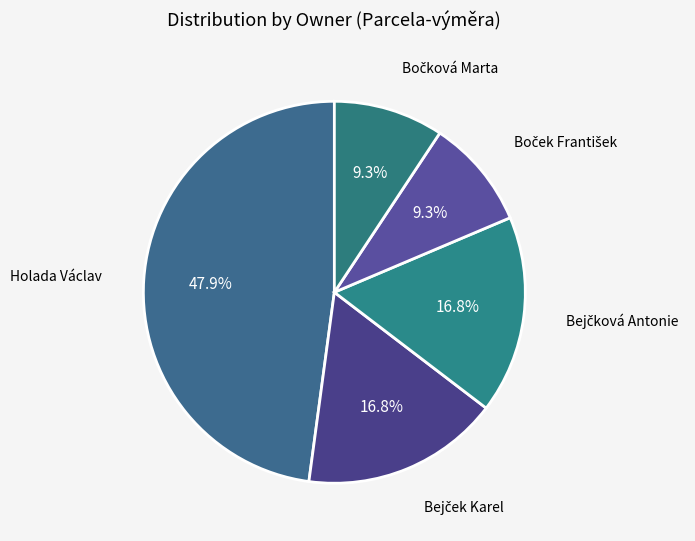

Is there a majority slice in this chart?

No